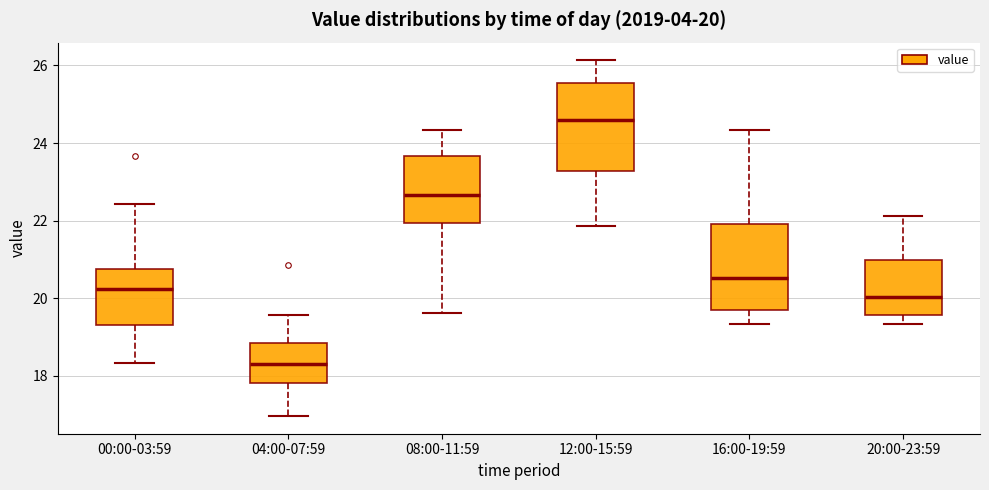

Which box has the highest median line?

12:00-15:59